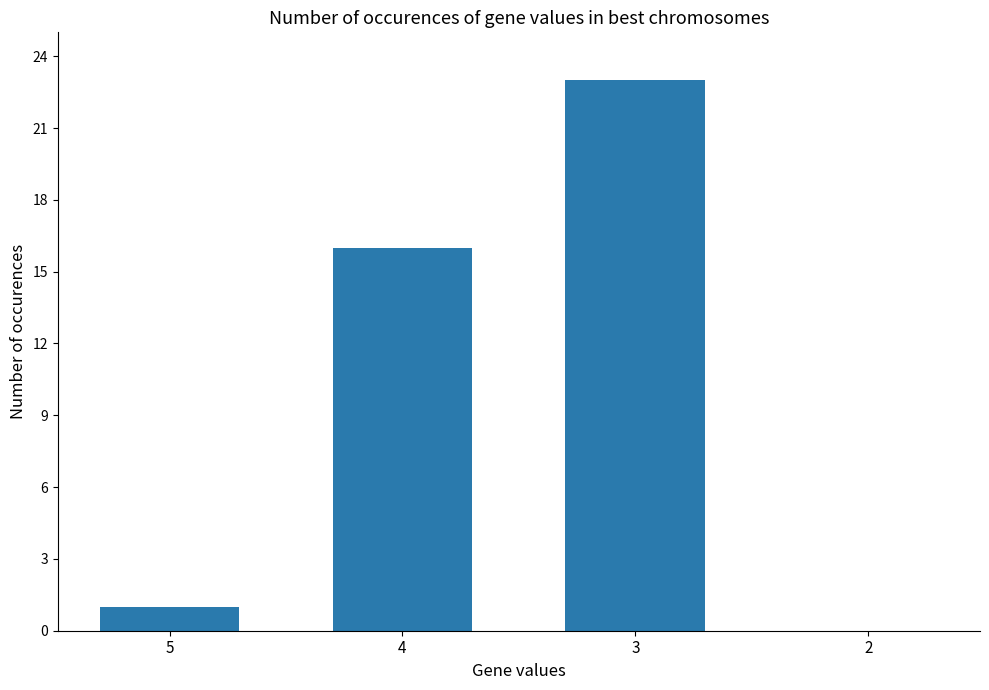

Which has a higher value, 3 or 4?

3